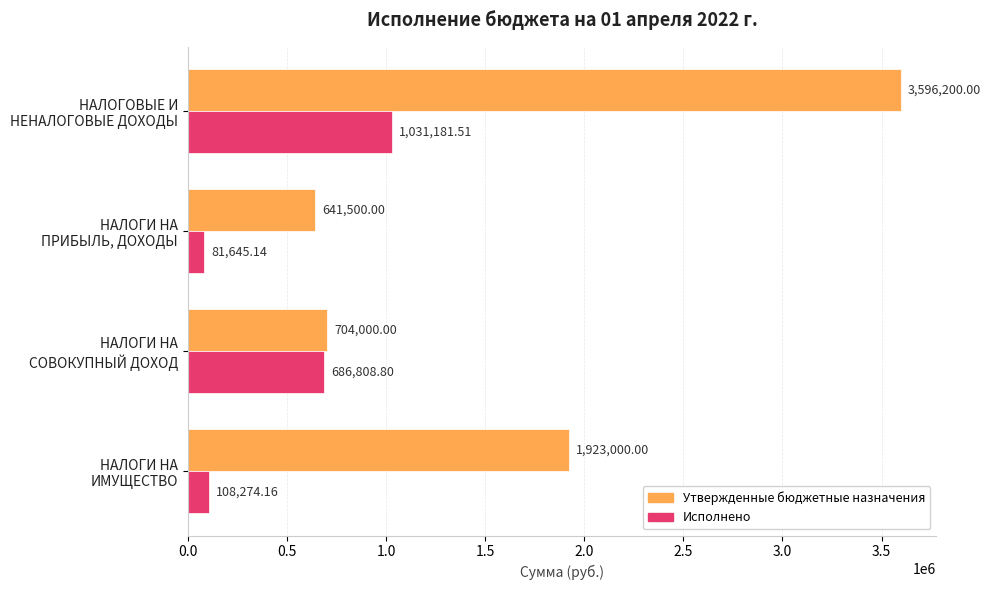

Which series has the largest total across all categories?

Утвержденные бюджетные назначения